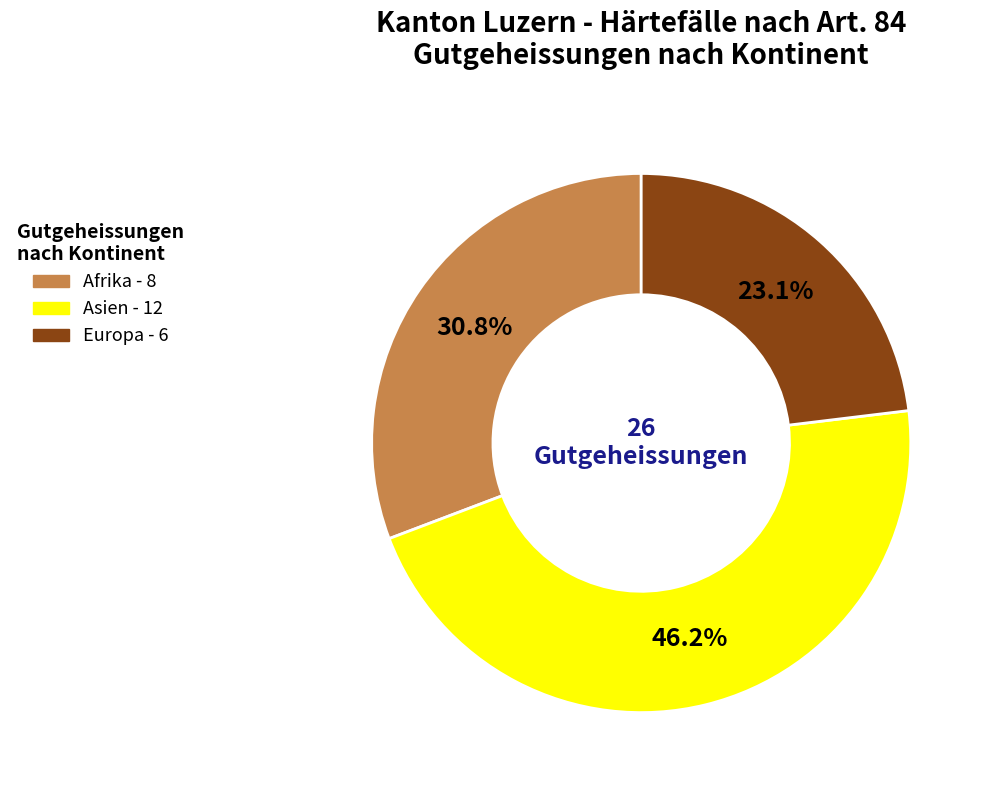

To the nearest percent, what percentage of the pie is Afrika?

31%